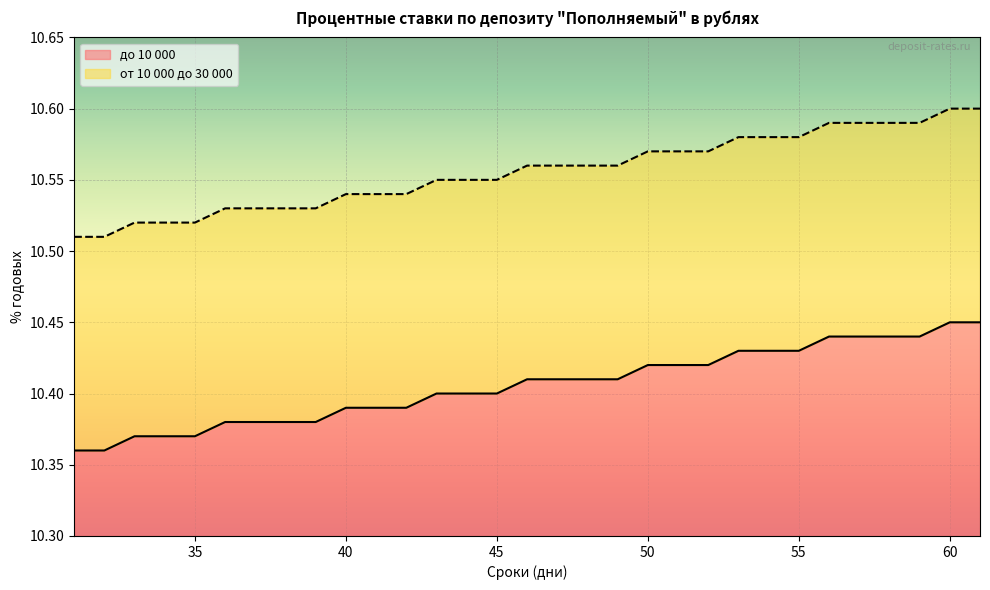

True or false: от 10 000 до 30 000 and до 10 000 intersect in this chart.

False